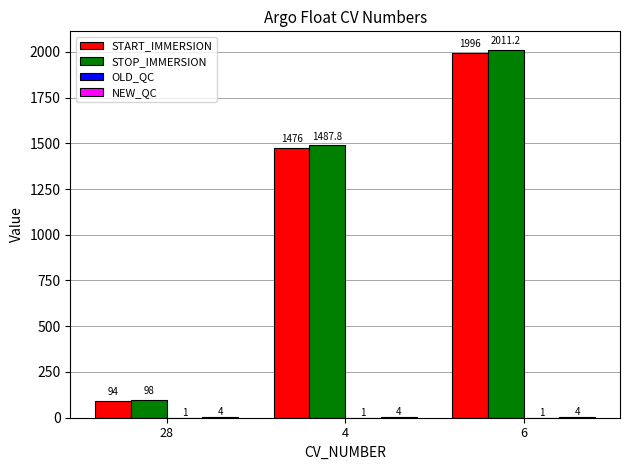

Which series has the largest total across all categories?

STOP_IMMERSION